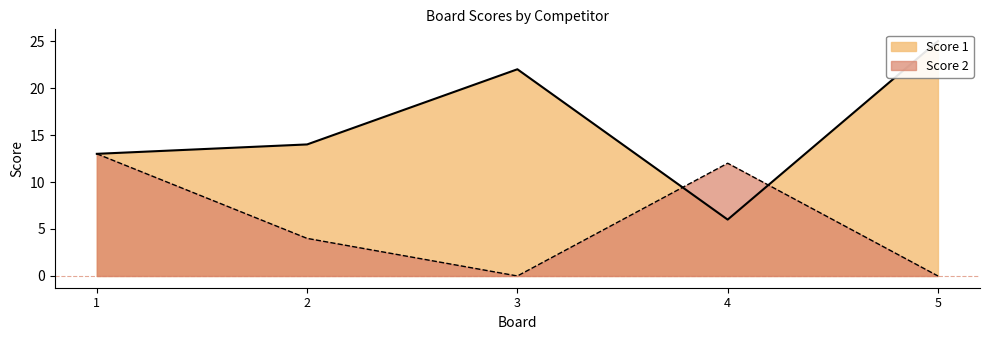

Reading left to right, extract all data points from this chart.

Score 1: 1=13	2=14	3=22	4=6	5=25
Score 2: 1=13	2=4	3=0	4=12	5=0